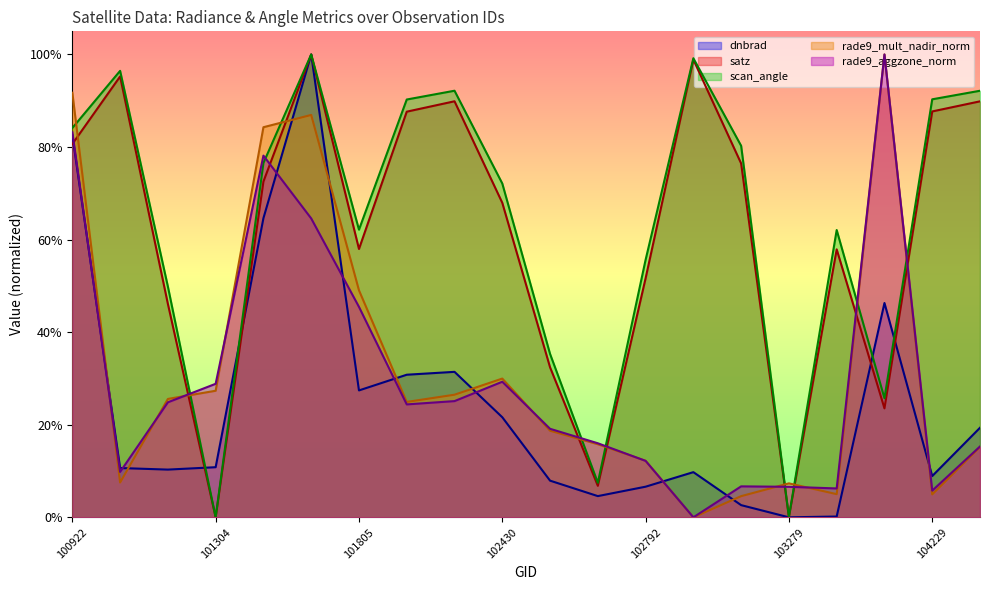

At which category does scan_angle reach its first local valley?

101304